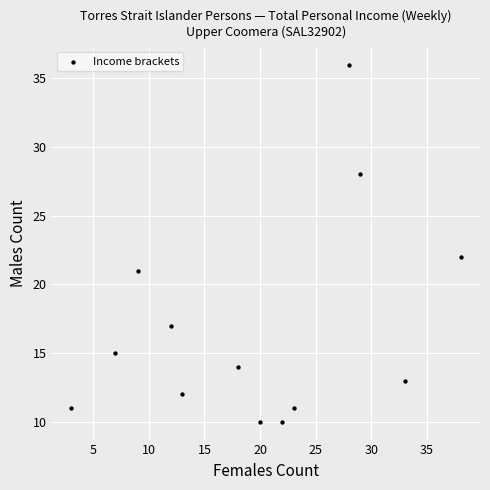

What Y value in the scatter plot is closest to 23?

22